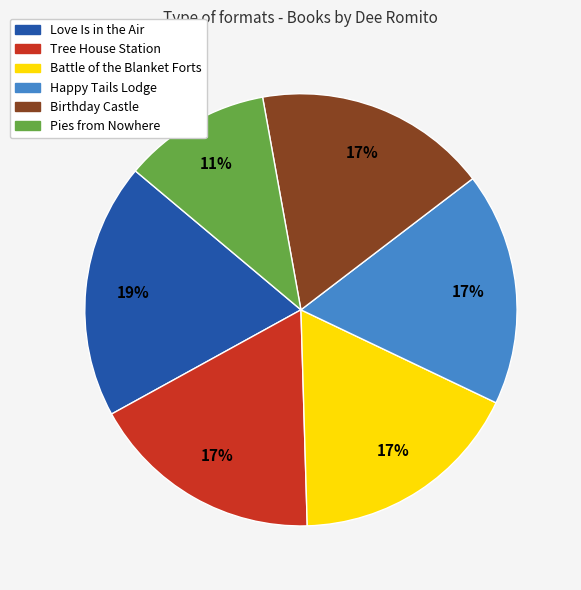

The Love Is in the Air slice represents 19% of the pie. True or false?

True